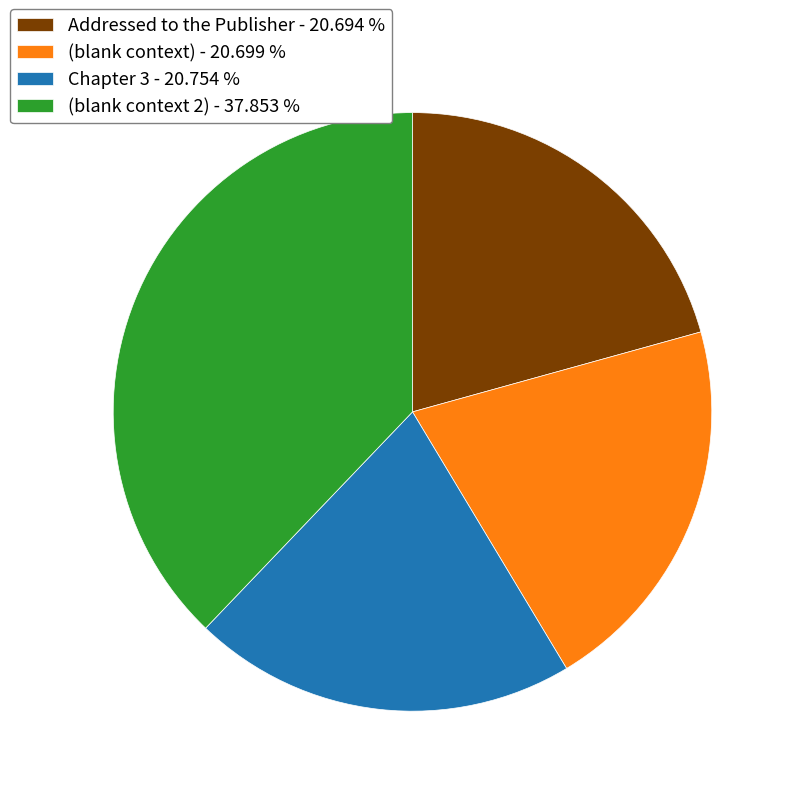

Is it true that (blank context 2) is 29% of the pie?

False